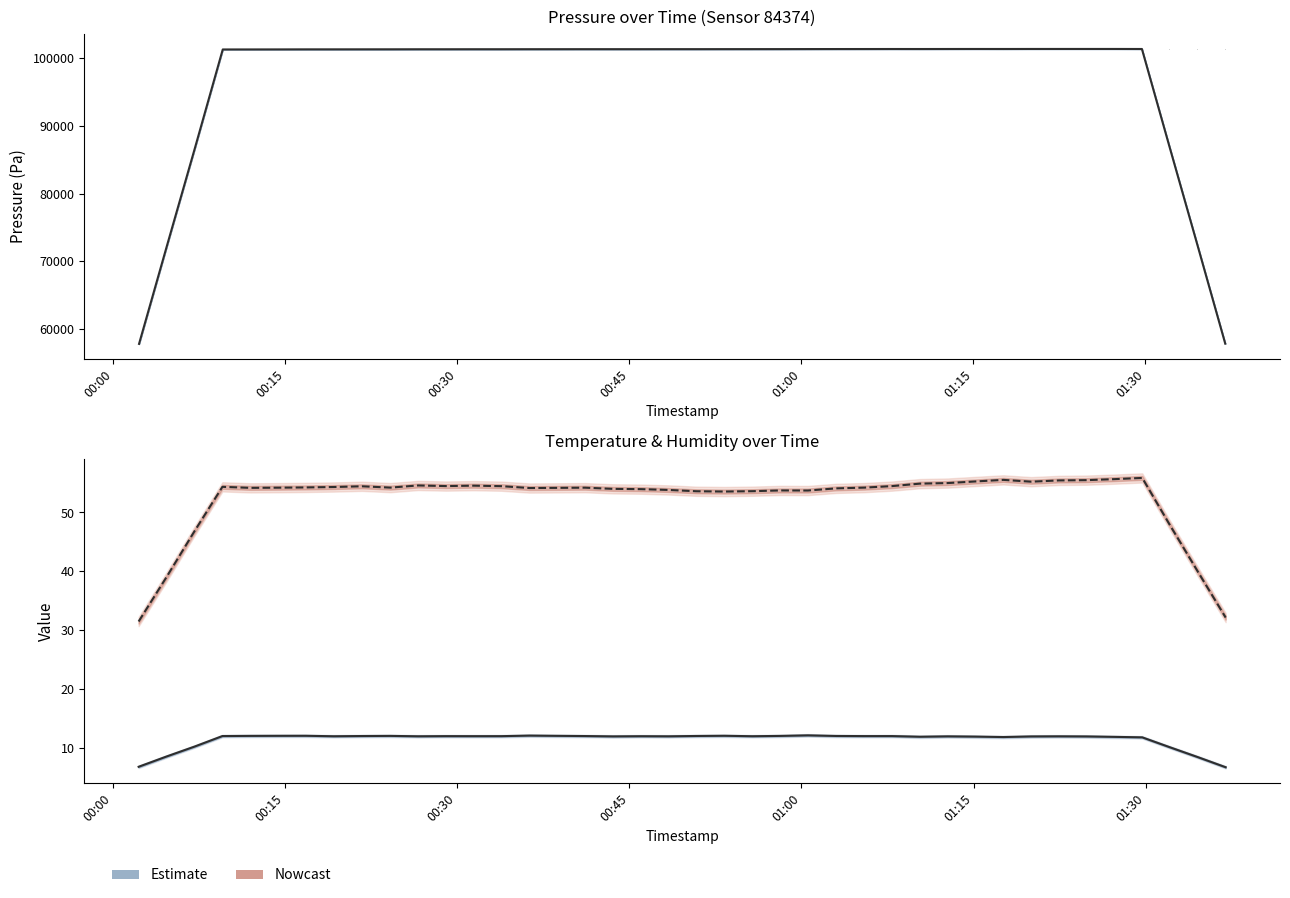

At which category is the sum across all series the highest?

33